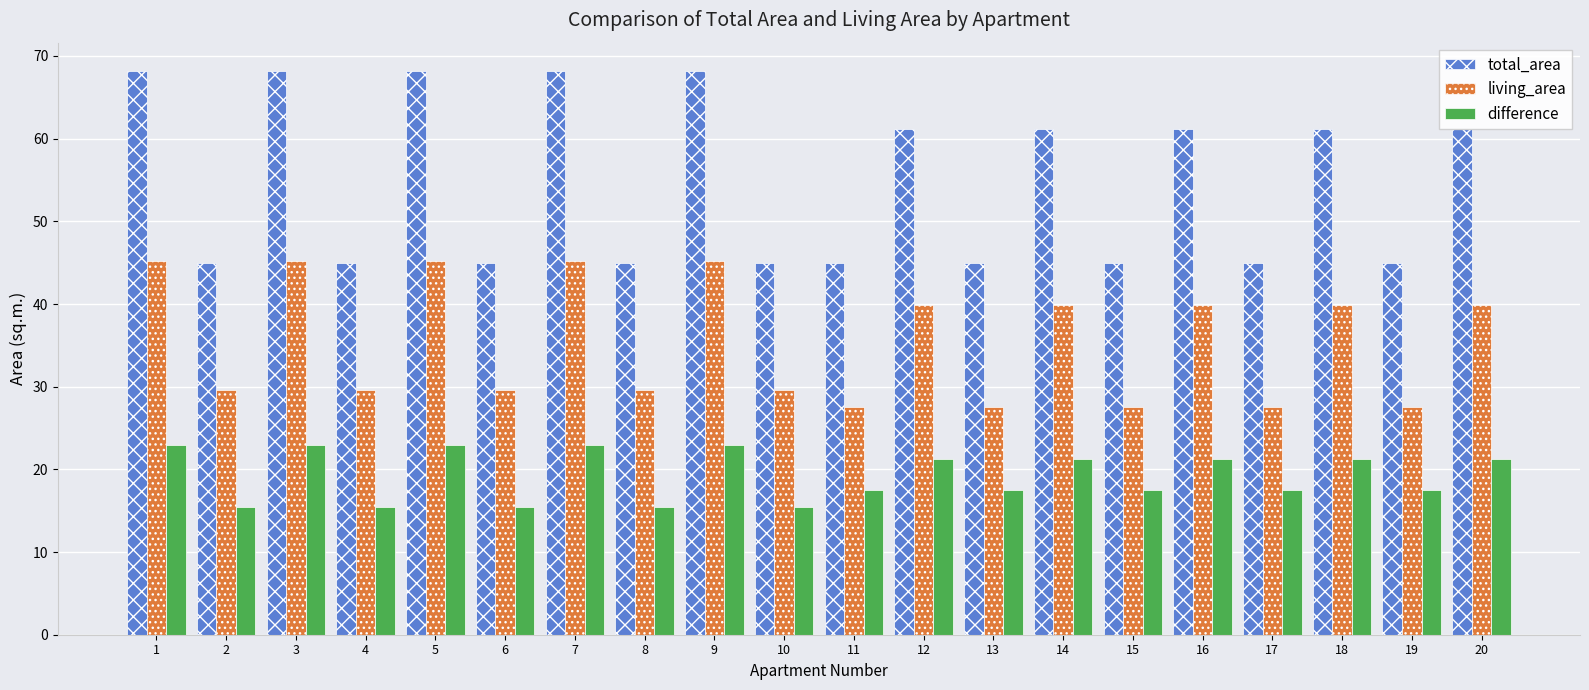

Is it true that total_area equals 45.0 at 2?

True